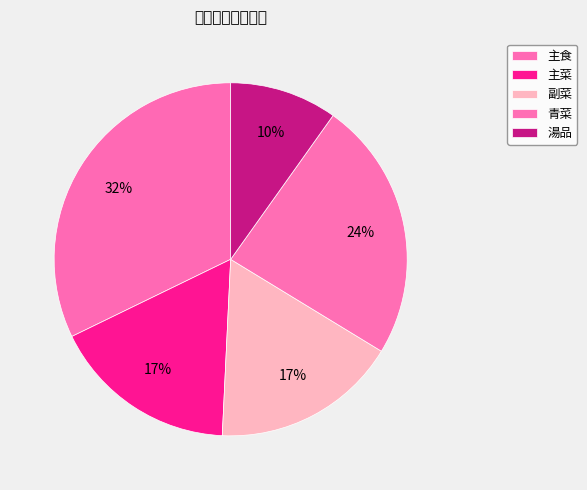

The 副菜 slice represents 27% of the pie. True or false?

False